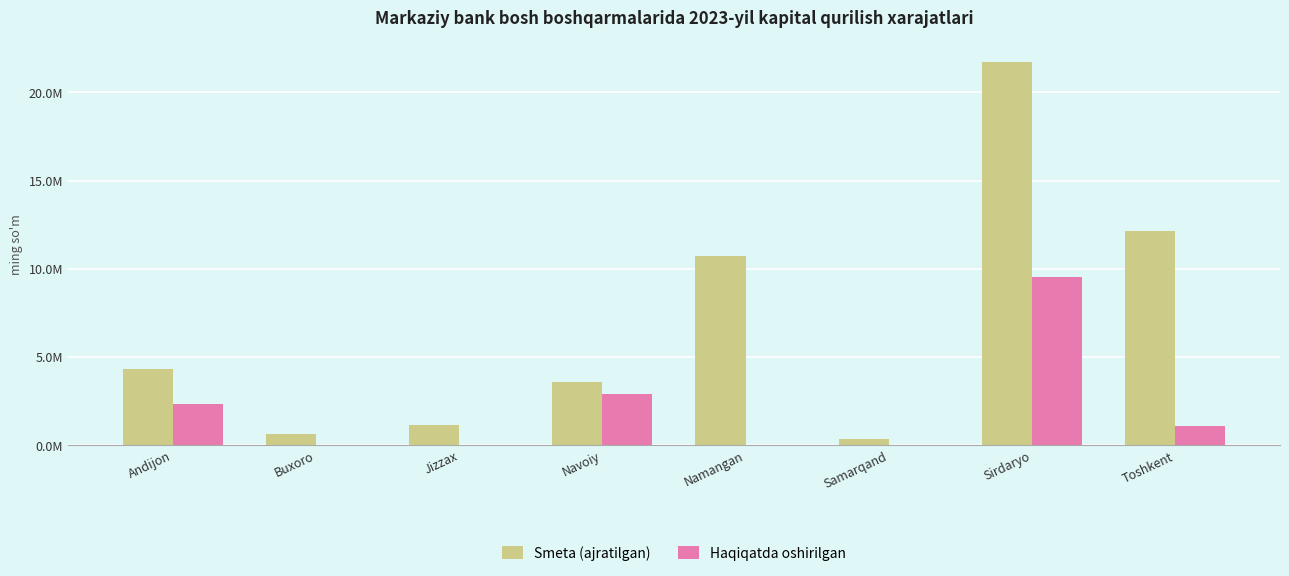

At how many categories does at least one series exceed 18769517?

1